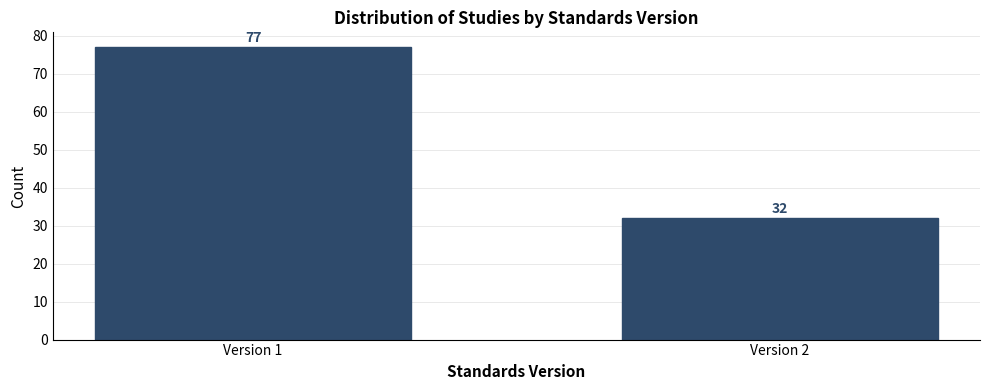

Reading left to right, extract all data points from this chart.

Version 1=77	Version 2=32